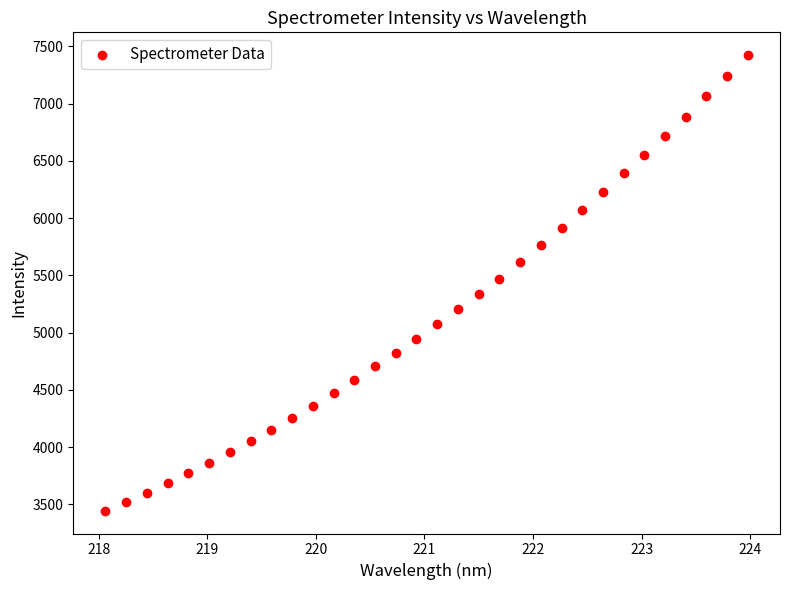

What is the range of Y values (max minus min)?

3978.1